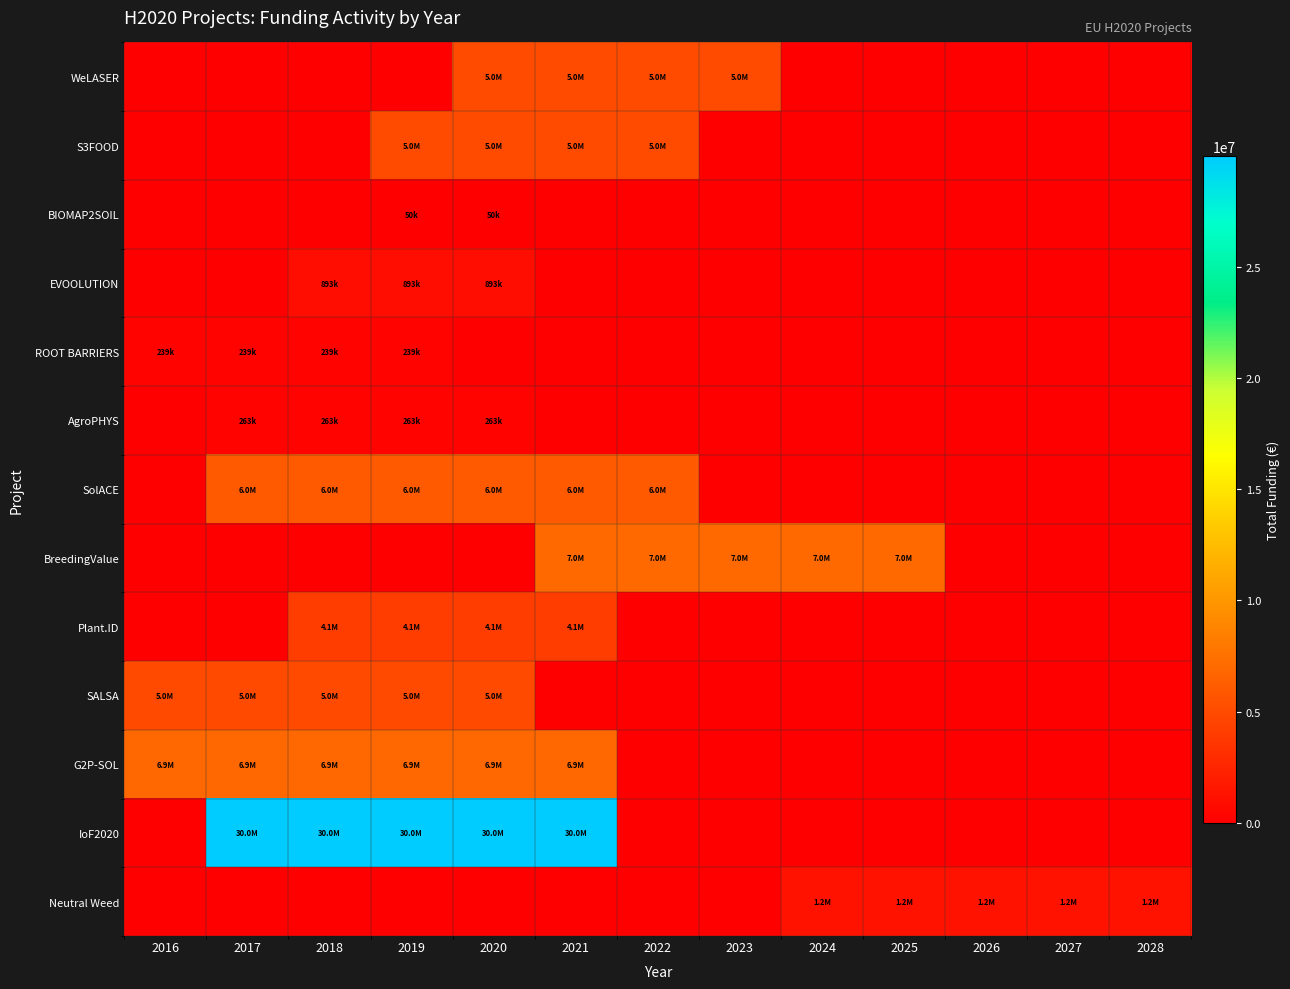

Rank the series by their maximum value, from lowest to highest.

BIOMAP2SOIL, ROOT BARRIERS, AgroPHYS, EVOOLUTION, Neutral Weed, Plant.ID, SALSA, S3FOOD, WeLASER, SolACE, G2P-SOL, BreedingValue, IoF2020